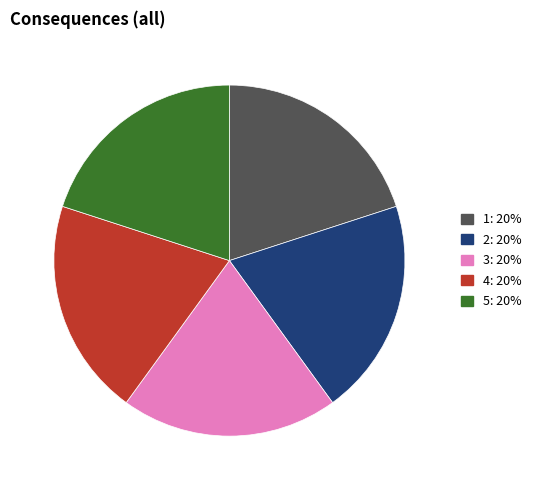

Is the sum of 4: 20% and 5: 20% greater than half?

No